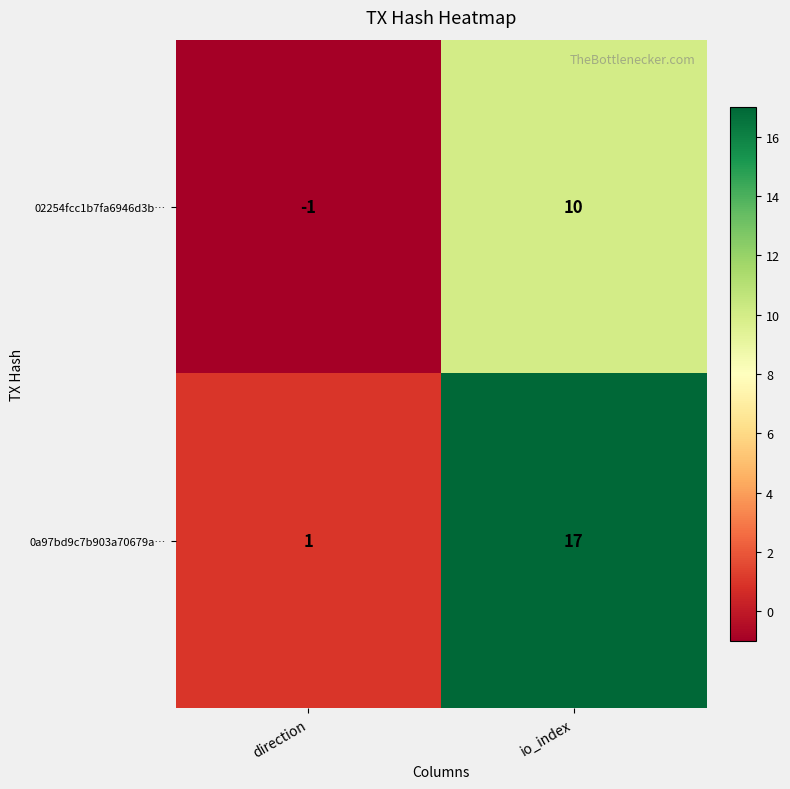

Which series changed the most between direction and io_index?

0a97bd9c7b903a70679a…